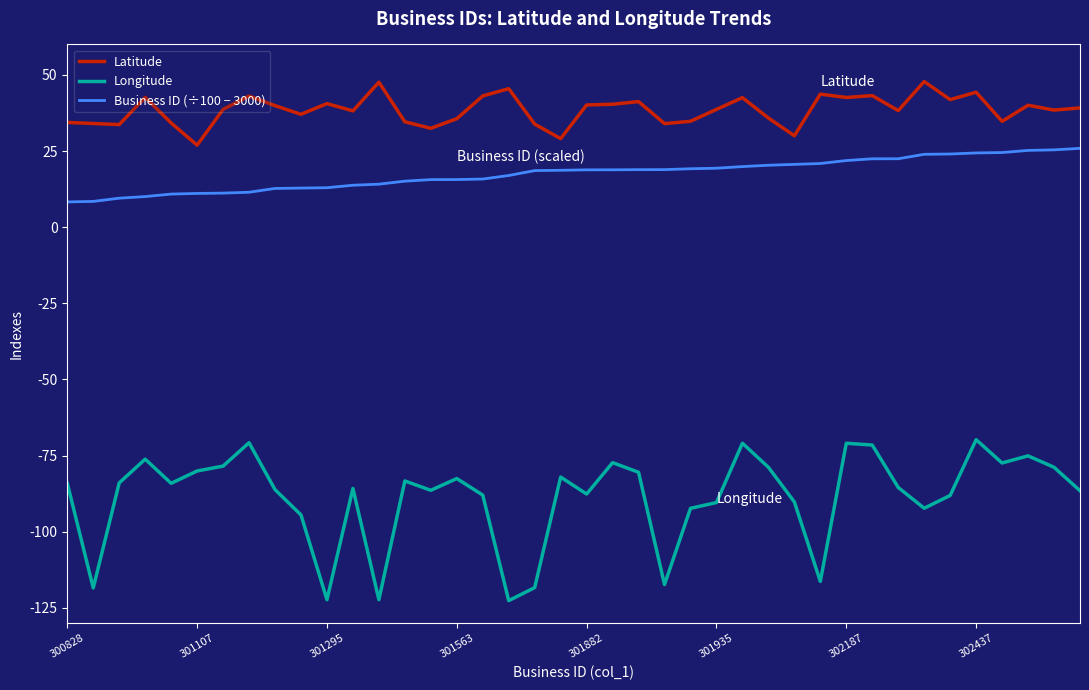

Which series has the widest spread of values?

Longitude